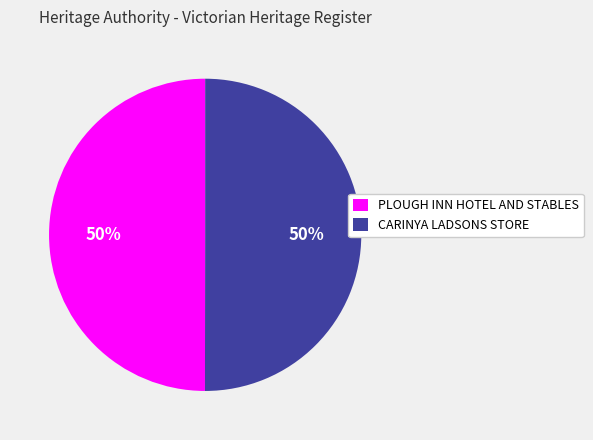

To the nearest percent, what percentage of the pie is PLOUGH INN HOTEL AND STABLES?

50%